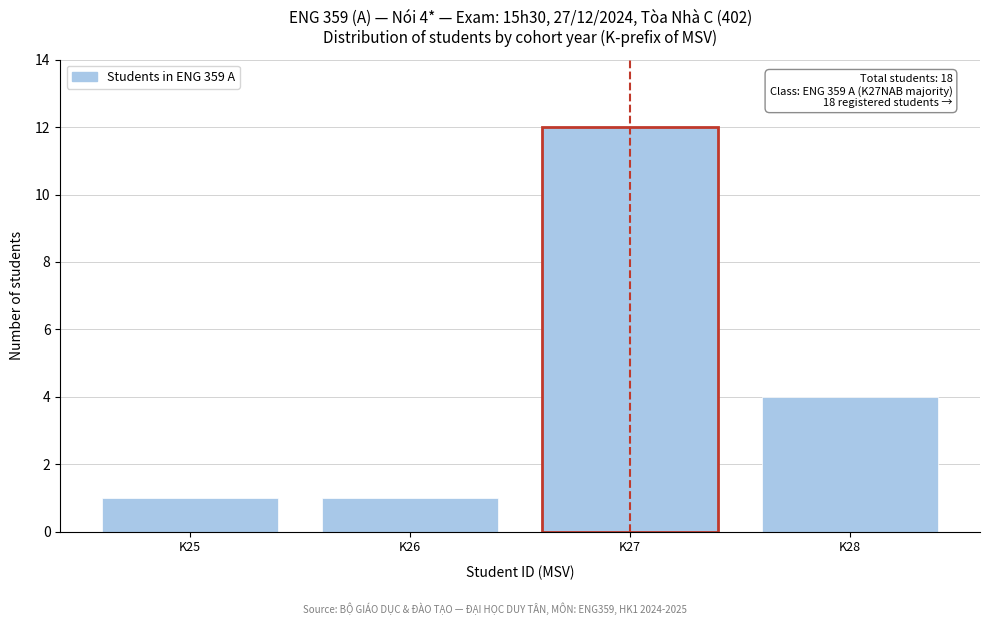

Reading left to right, extract all data points from this chart.

1	1	12	4